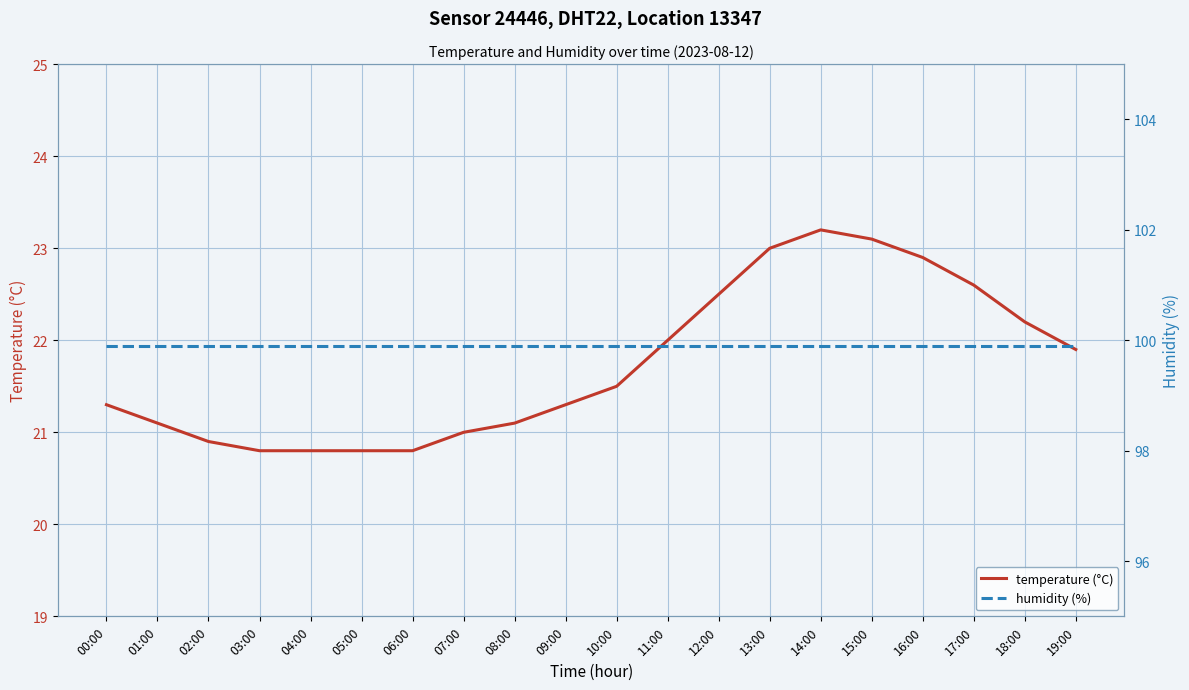

Reading left to right, transcribe all the data shown in this chart.

temperature (°C): 21.3	21.1	20.9	20.8	20.8	20.8	20.8	21.0	21.1	21.3	21.5	22.0	22.5	23.0	23.2	23.1	22.9	22.6	22.2	21.9
humidity (%): 99.9	99.9	99.9	99.9	99.9	99.9	99.9	99.9	99.9	99.9	99.9	99.9	99.9	99.9	99.9	99.9	99.9	99.9	99.9	99.9